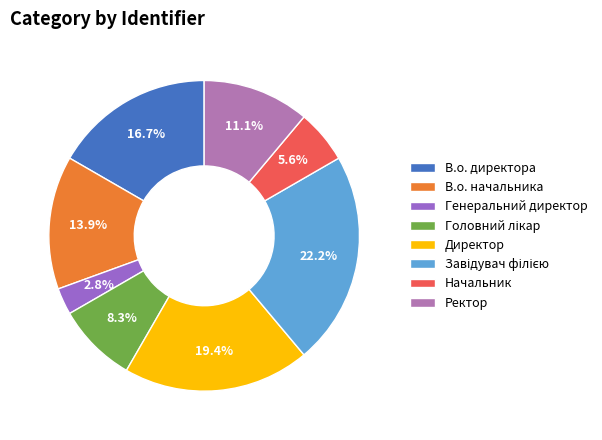

How many slices are in this pie chart?

8